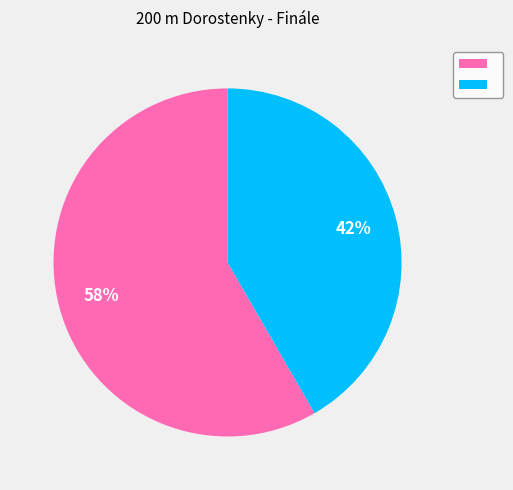

To the nearest percent, what is the average slice percentage?

50%